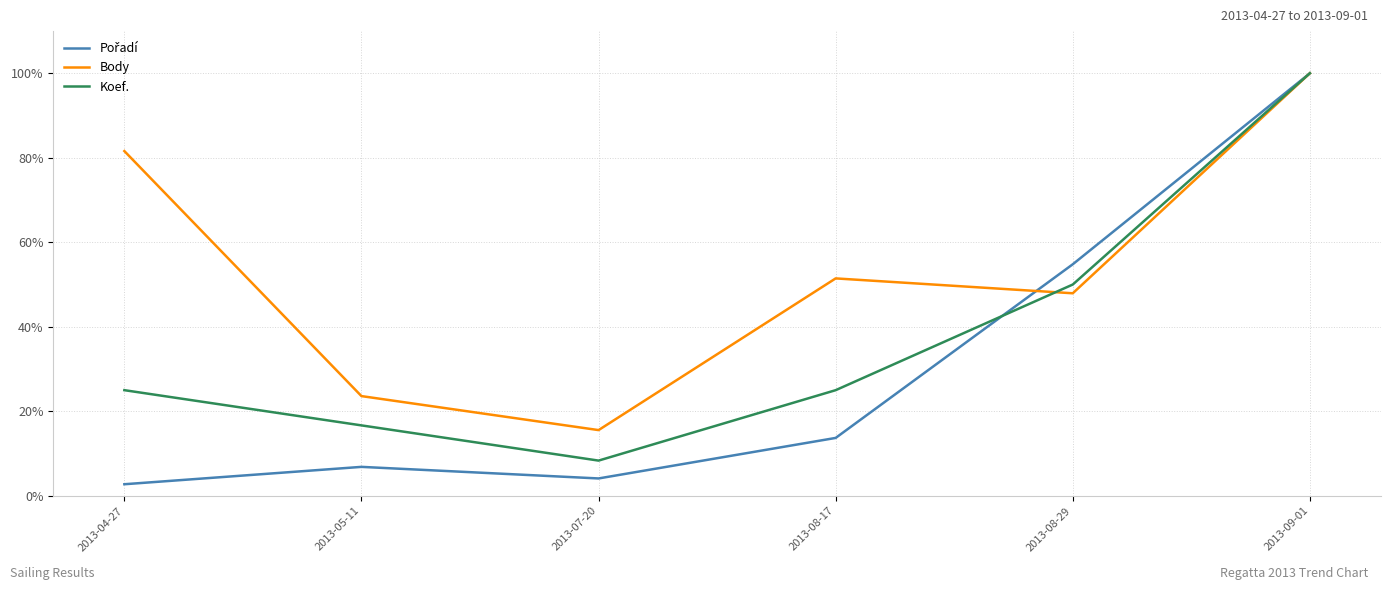

What position from the right is 2013-04-27?

6